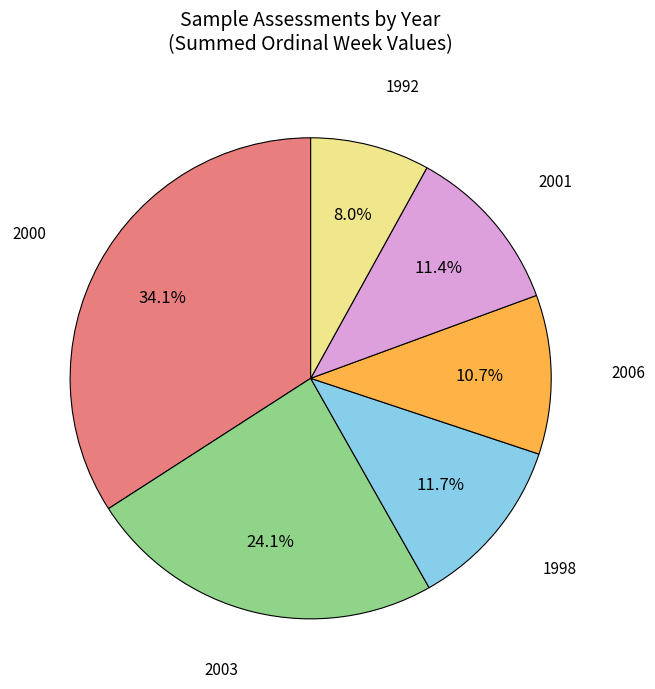

Is there a majority slice in this chart?

No